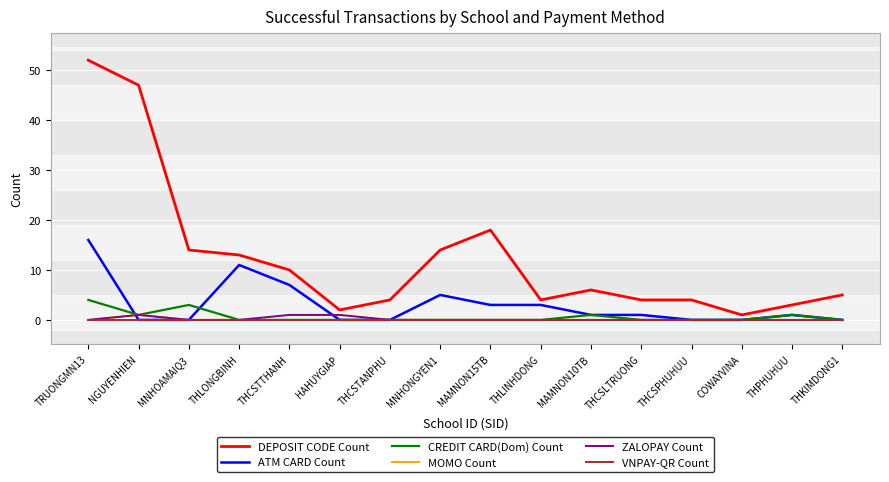

Where is the first local maximum for ATM CARD Count?

THLONGBINH